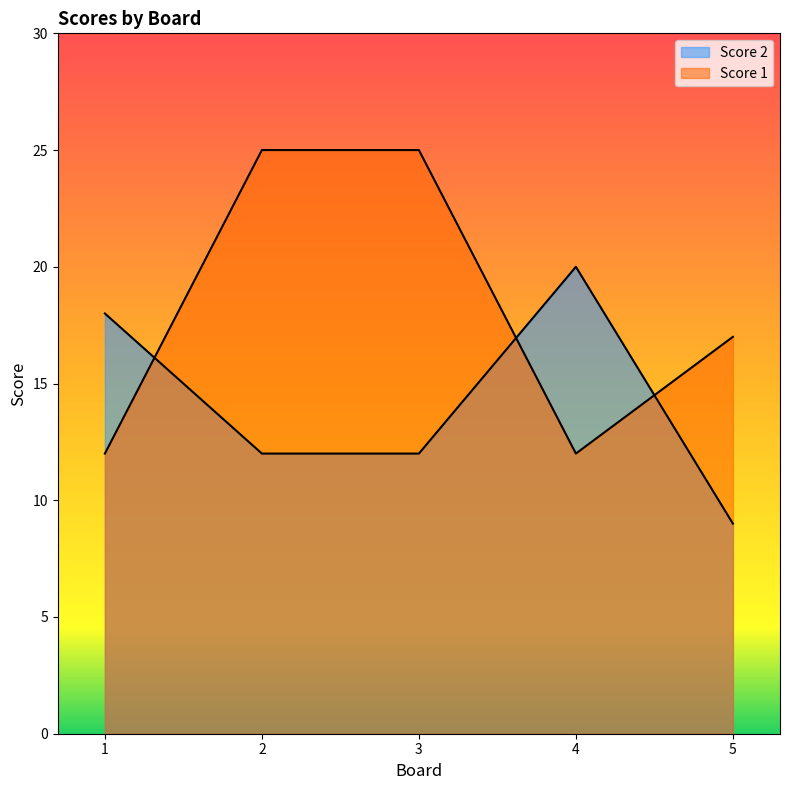

What is the spread (max minus min) of values at 2?

13